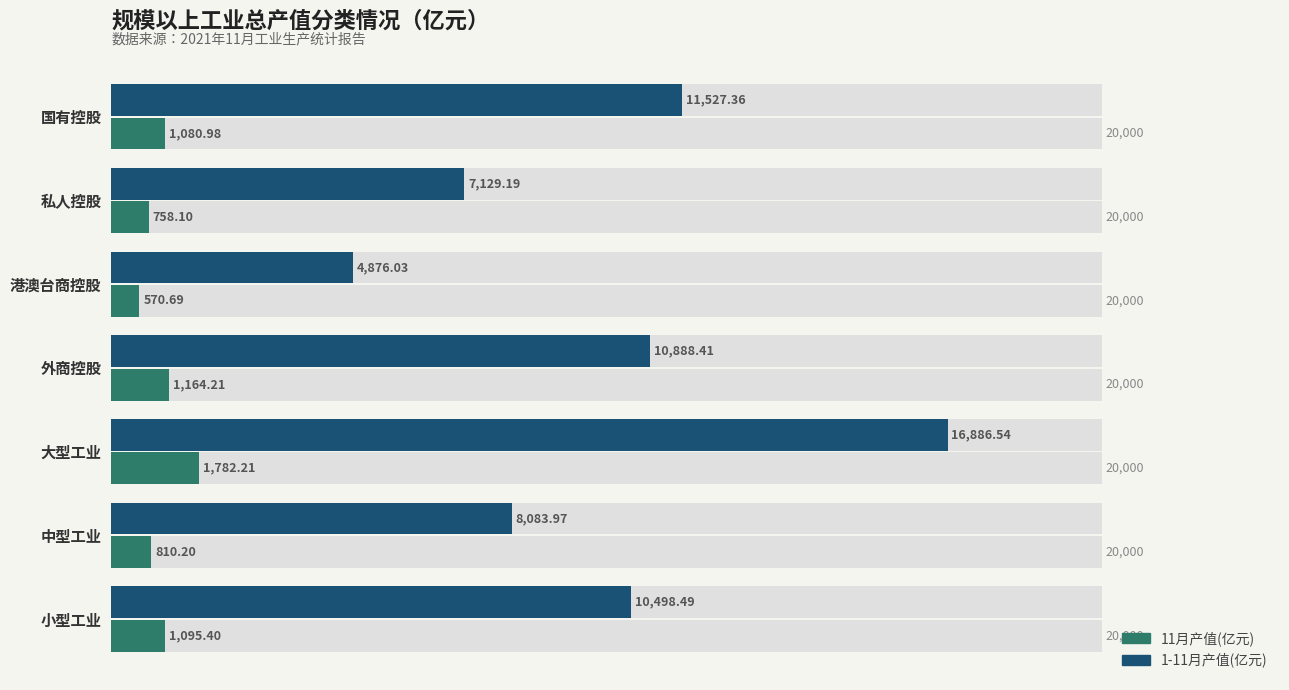

What is the difference between the second highest and minimum values in the 1-11月产值(亿元) series?

6651.3